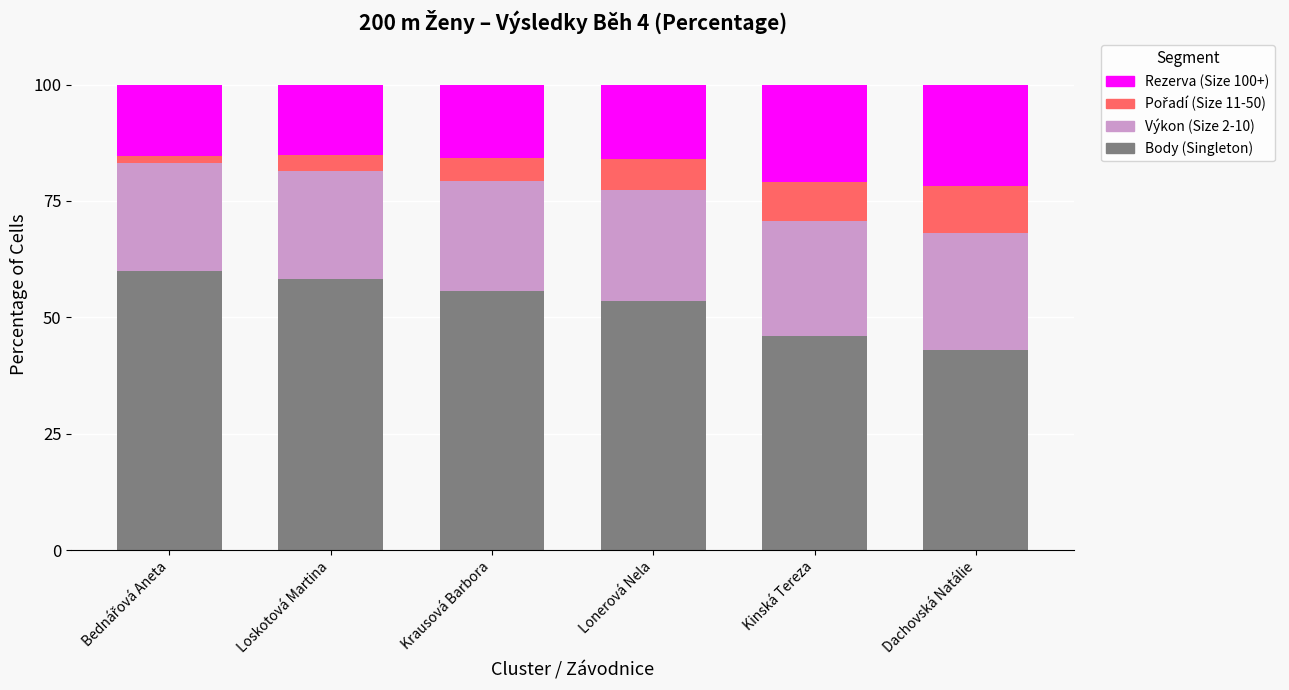

What is the total value across all series at Loskotová Martina?

100.0